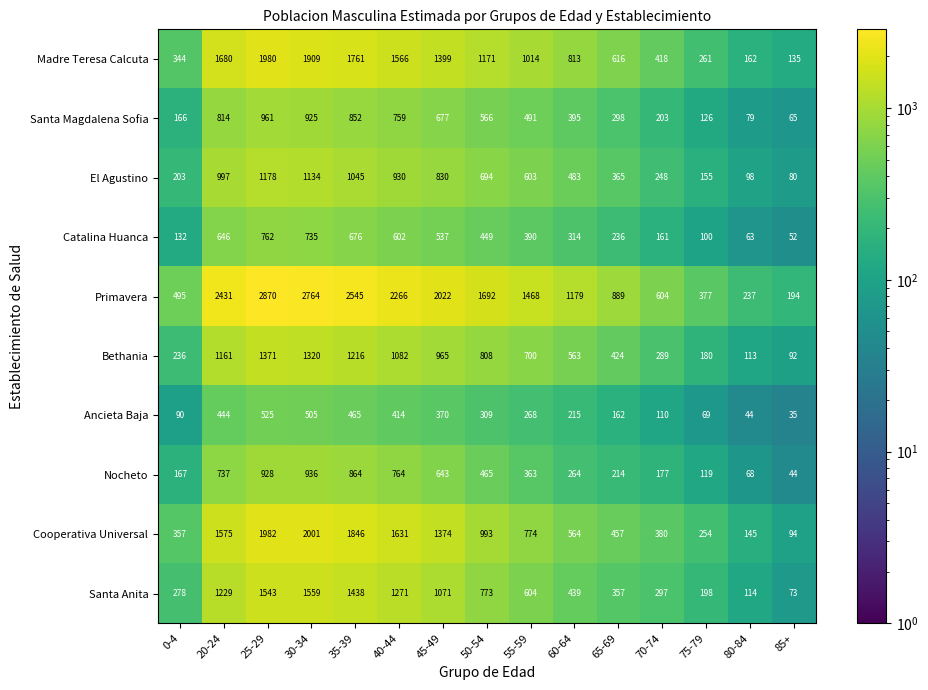

What is the approximate value of Cooperativa Universal at 50-54, to the nearest 10?

990